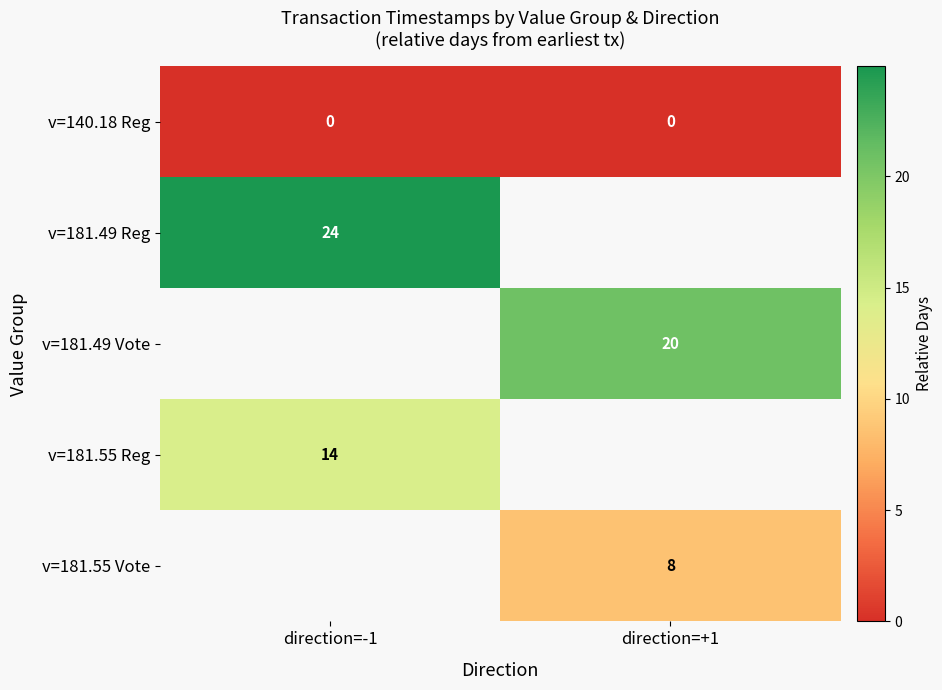

Is it true that v=181.49 Vote equals 20.8 at direction=+1?

True